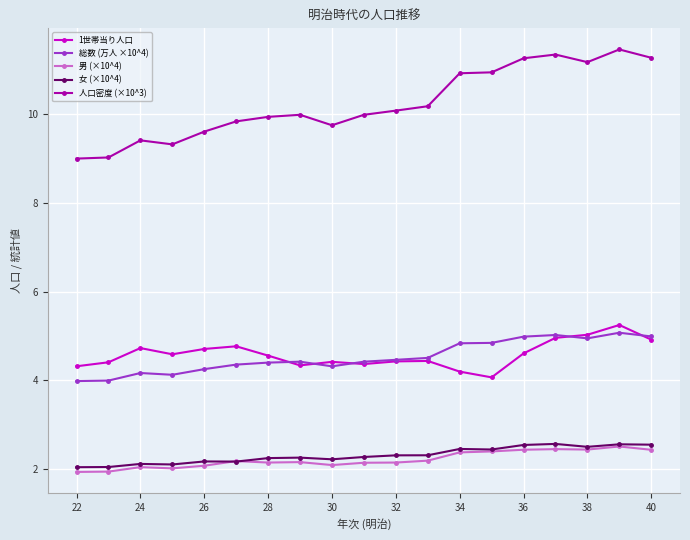

What is the lowest value of the 女 (×10^4) series?

2.0